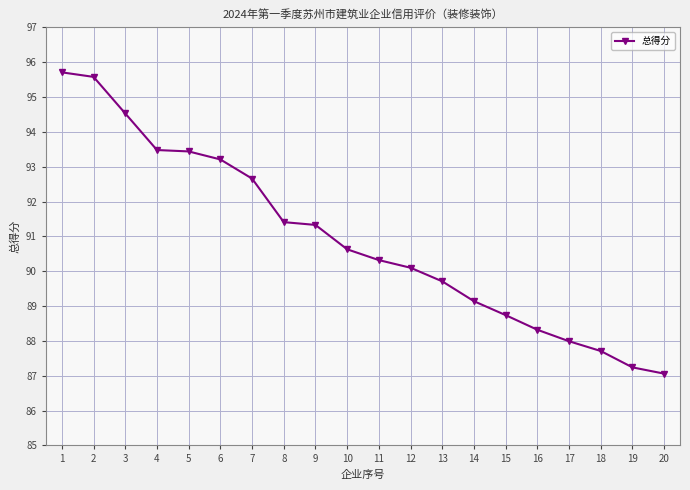

True or false: the data has more than 2 interior local peaks.

False